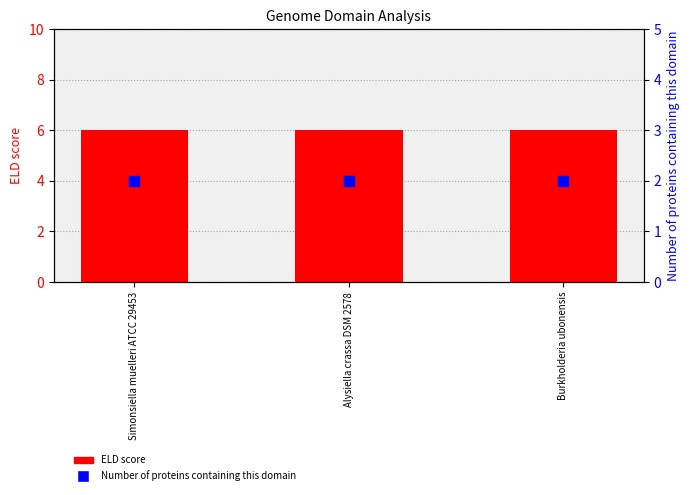

What is the total value across all series at Simonsiella muelleri ATCC 29453?

8